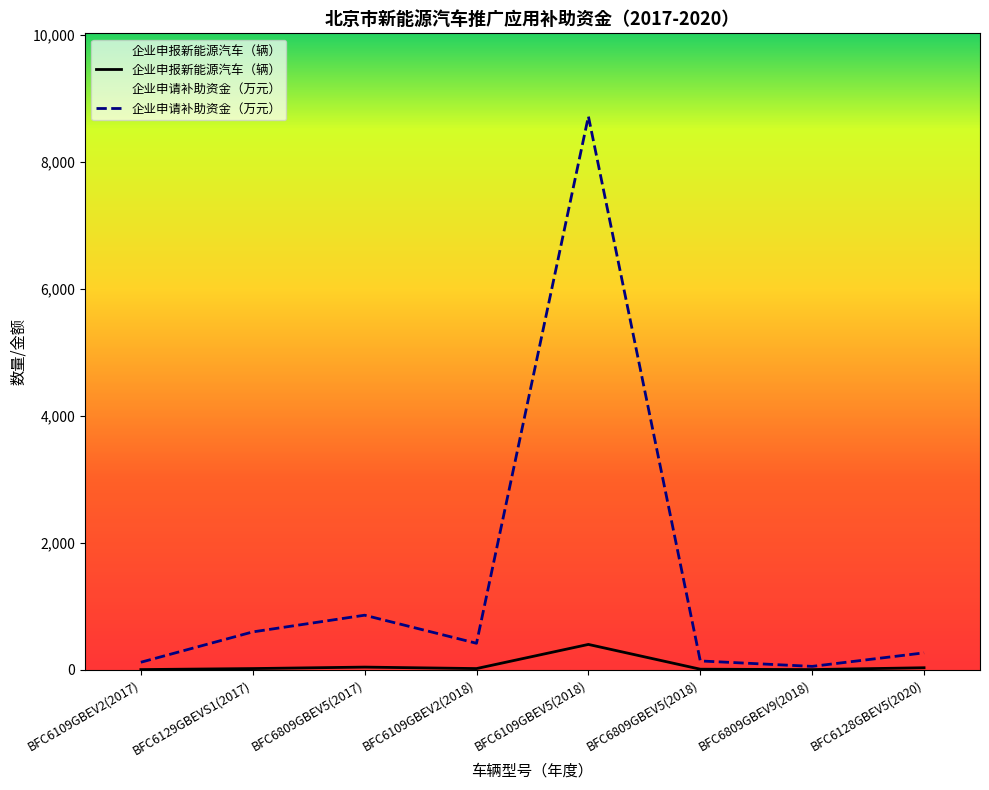

The value of 企业申请补助资金（万元） at BFC6809GBEV9(2018) is 30.7. True or false?

False